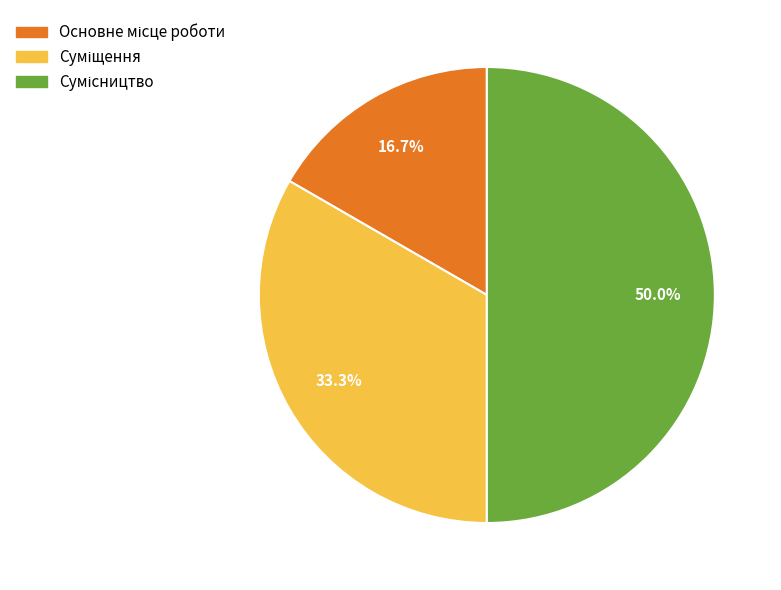

To the nearest percent, what is the difference between the largest and smallest slice percentages?

33%